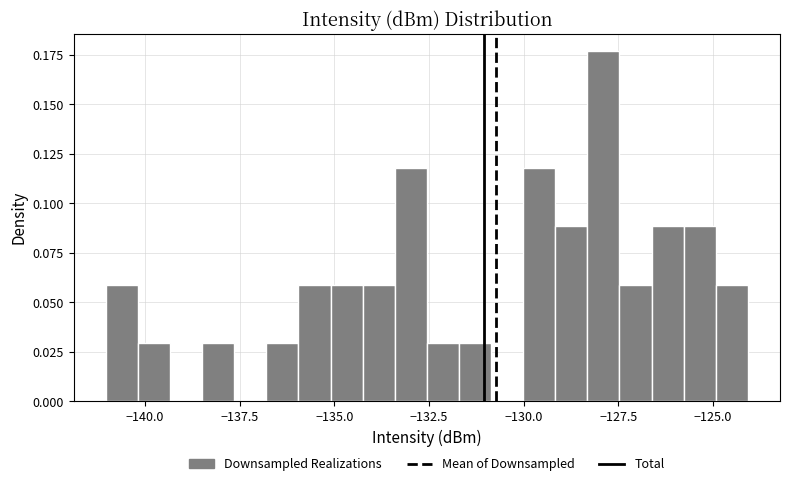

Read against the x-axis, roughly where is the centre of the tallest bar?

-128.0